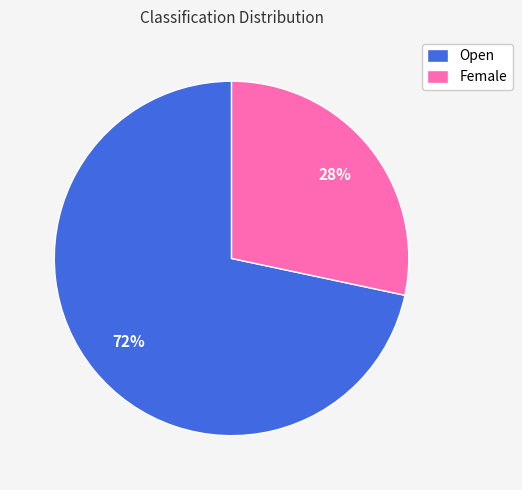

Does any single category account for the majority?

Yes